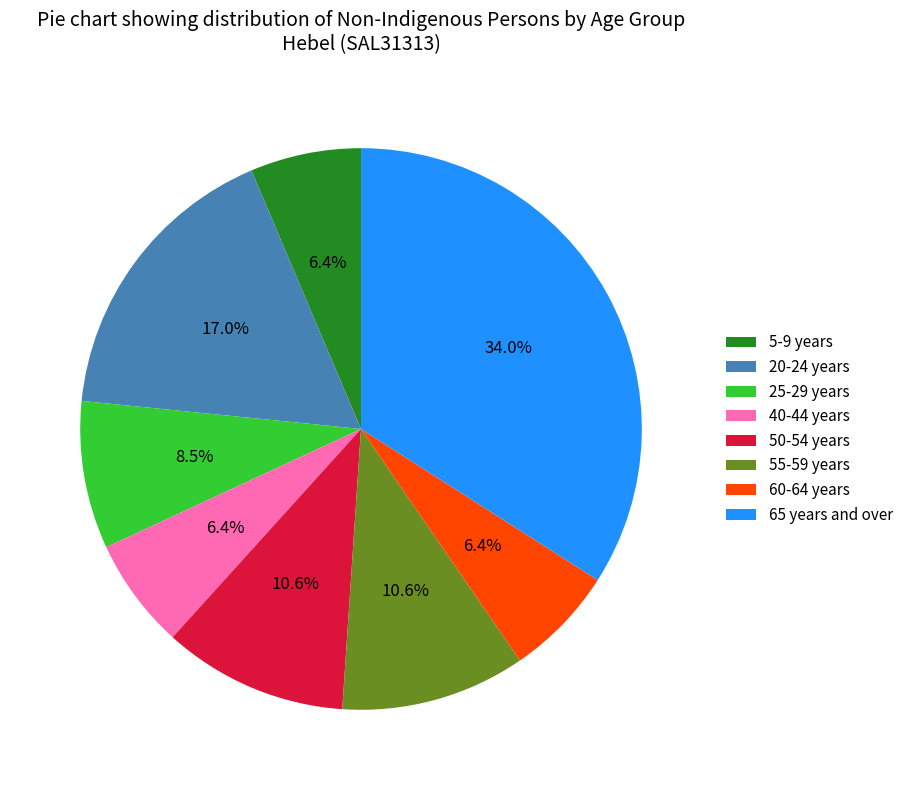

Which slice is the largest?

65 years and over